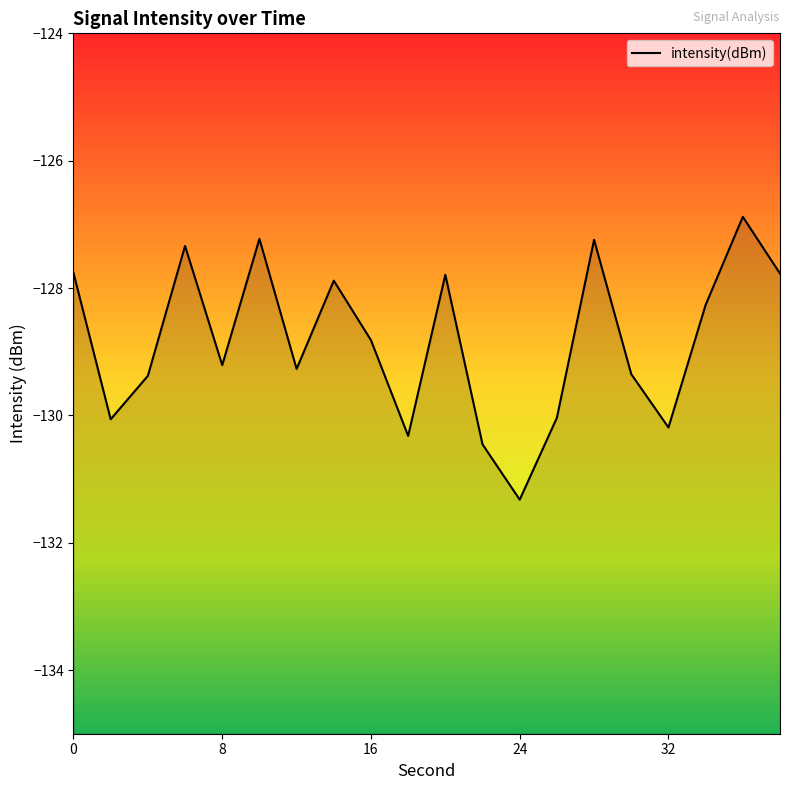

How many interior local peaks (higher than both neighbors) does the data have?

6